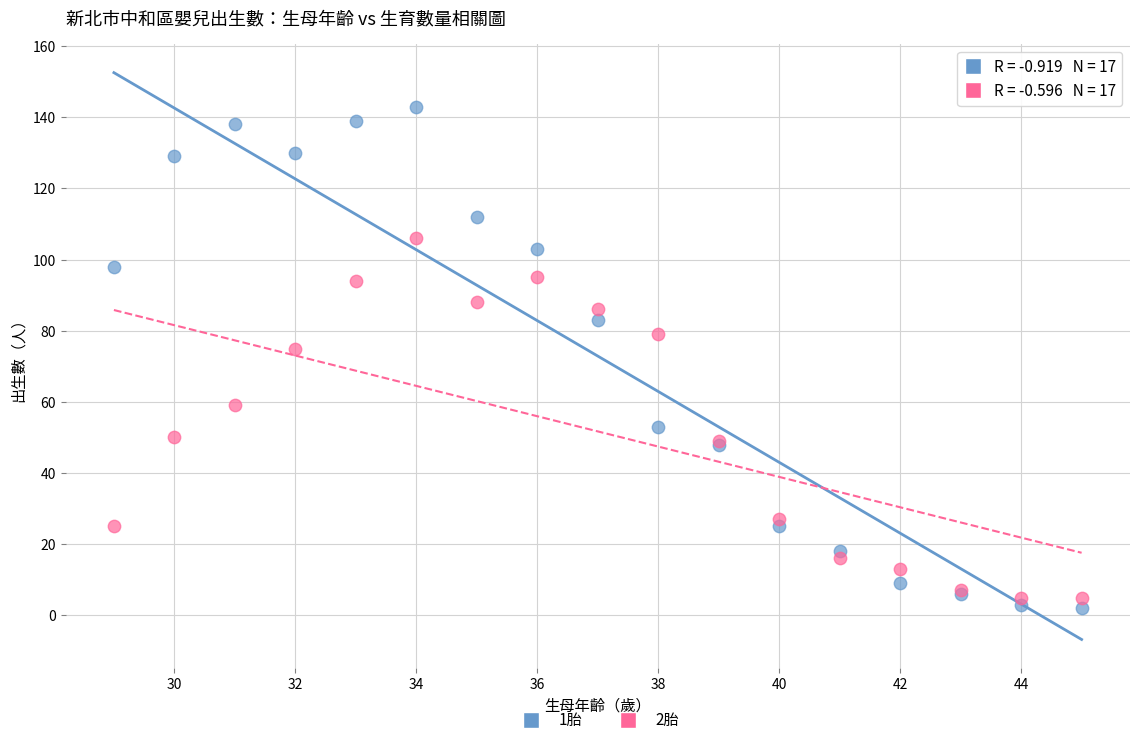

Which series contains the highest Y value?

1胎